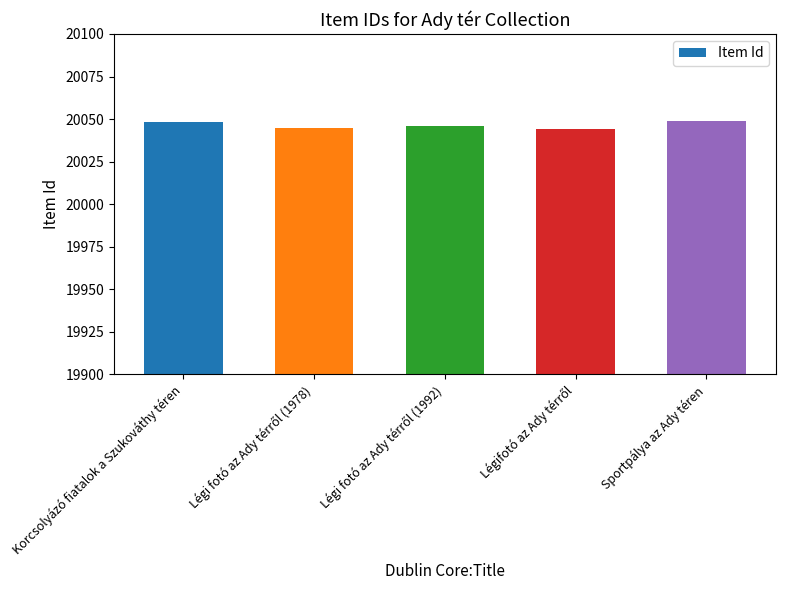

What is the difference between the maximum and minimum values?

5